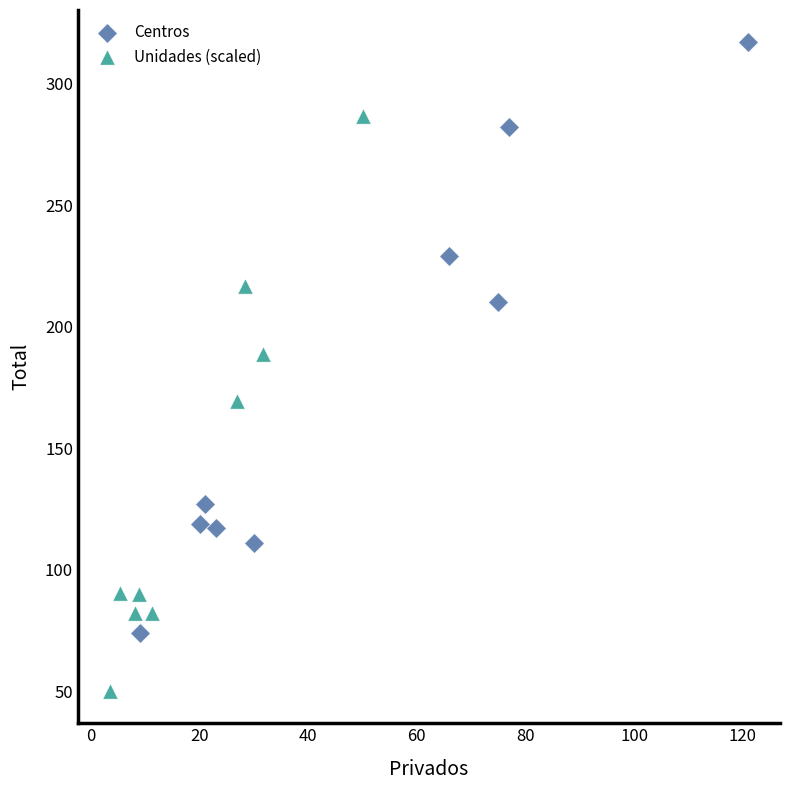

Which series has the largest Y range (max minus min)?

Centros